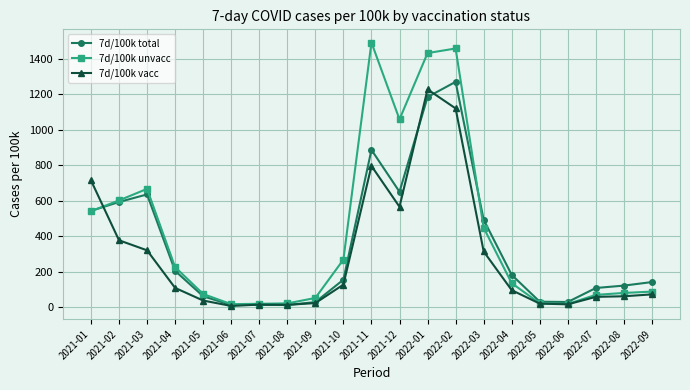

In 7d/100k total, how many points are lower than both neighbors (excluding endpoints)?

4